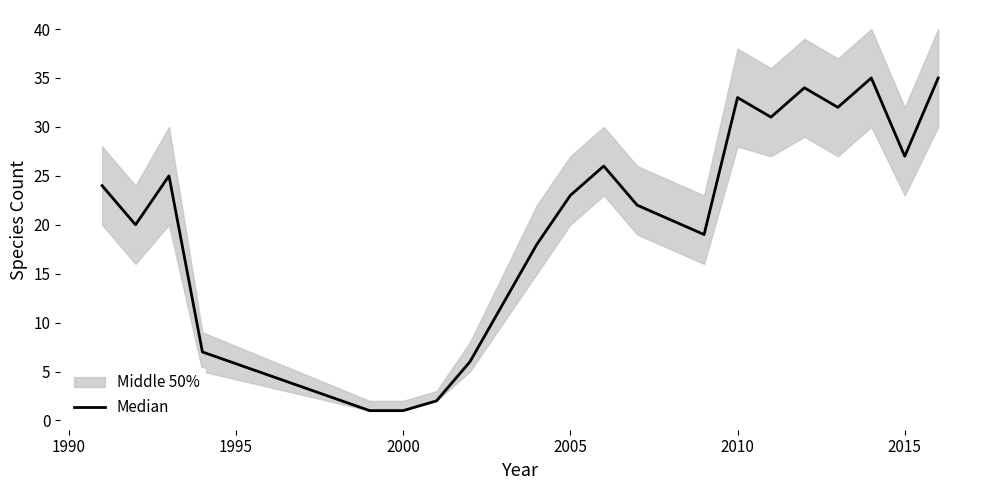

What is the change in value from 2000 to 13?

+26